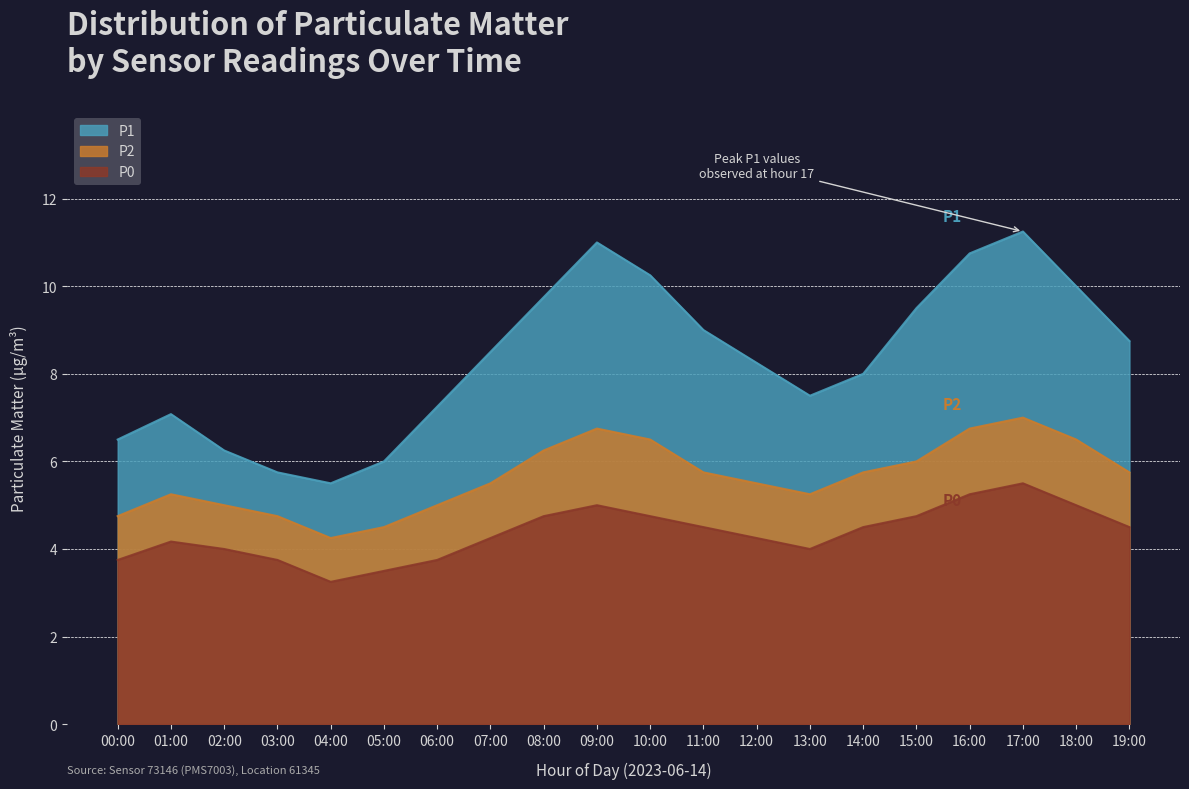

What is the total value across all series at 04:00?

13.0